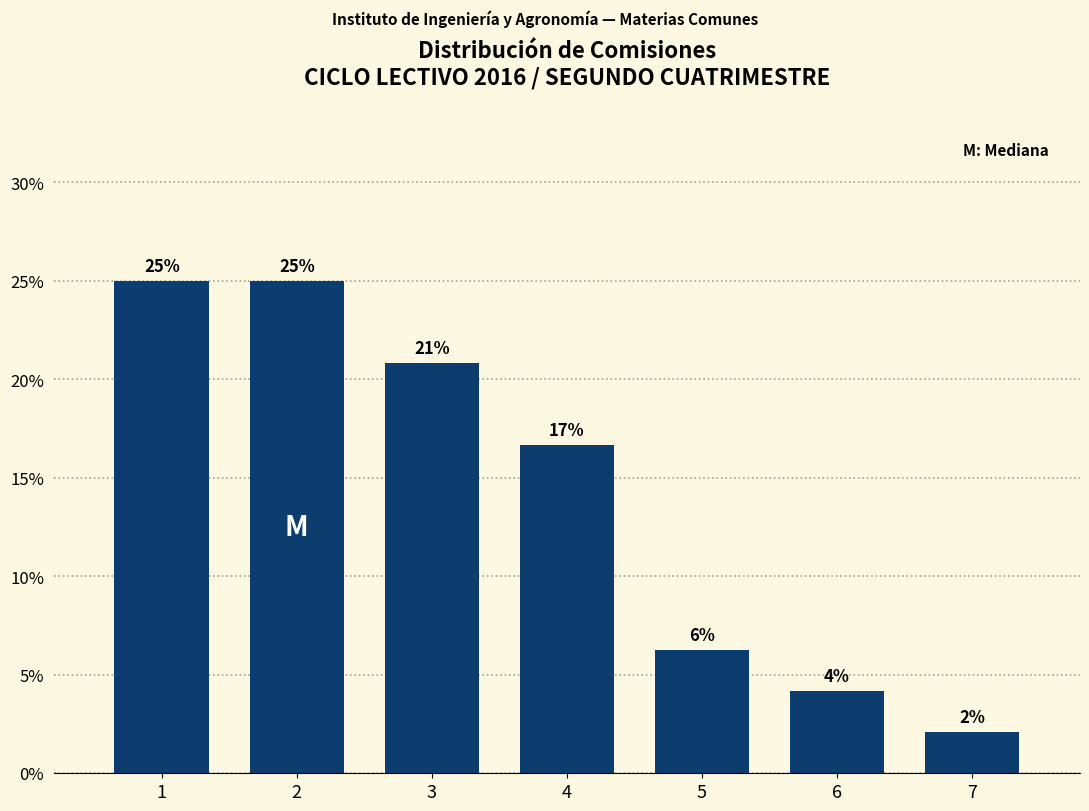

How many bars are there in total?

7